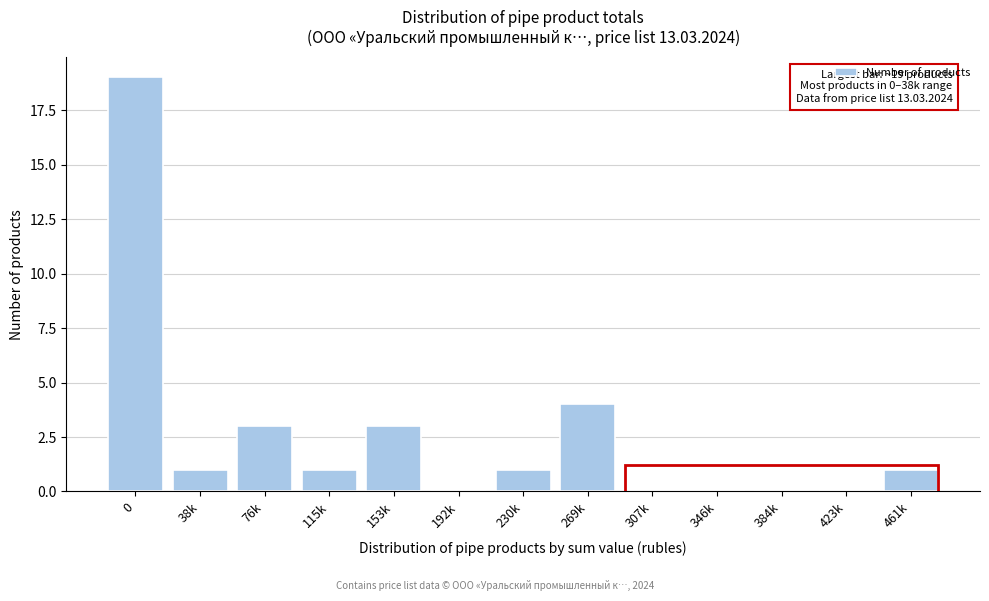

Reading left to right, transcribe all the data shown in this chart.

0=19	38k=1	76k=3	115k=1	153k=3	192k=0	230k=1	269k=4	307k=0	346k=0	384k=0	423k=0	461k=1